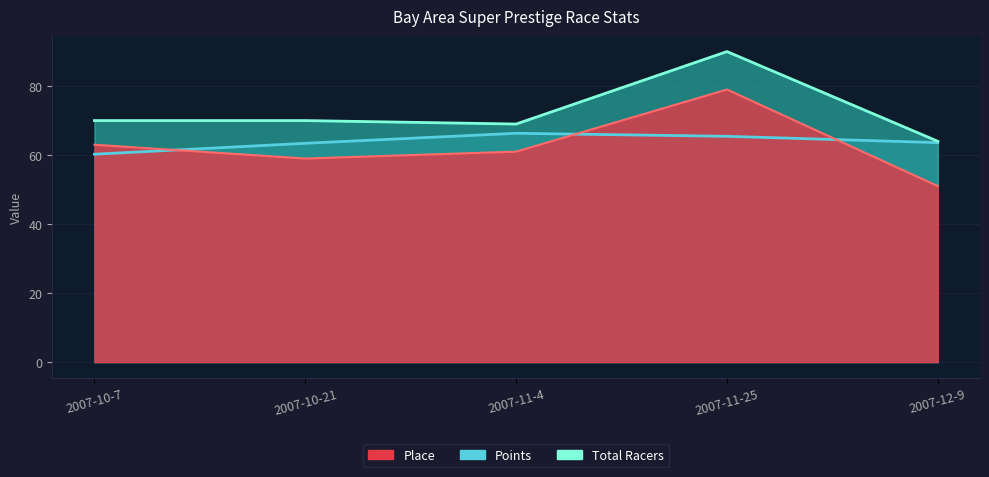

How many distinct data groups are displayed?

3